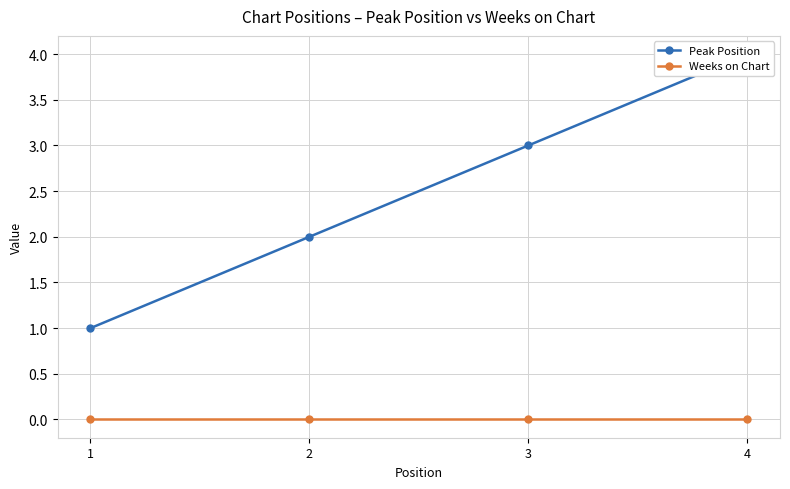

What is the value of the Peak Position point at the 4th from the left?

4